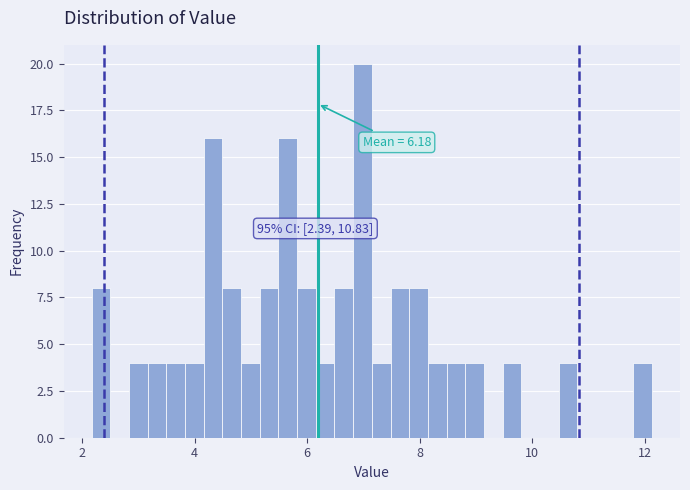

Read against the x-axis, roughly where is the centre of the tallest bar?

7.0